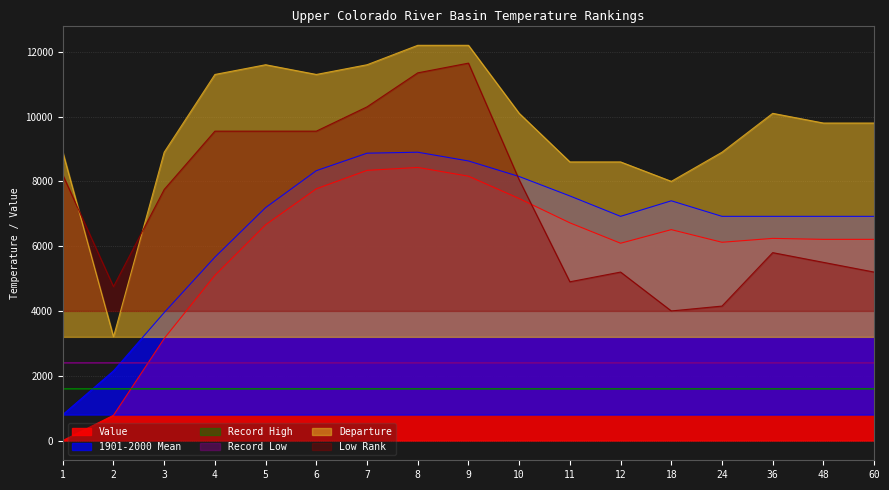

At how many categories does at least one series exceed 3735?

17